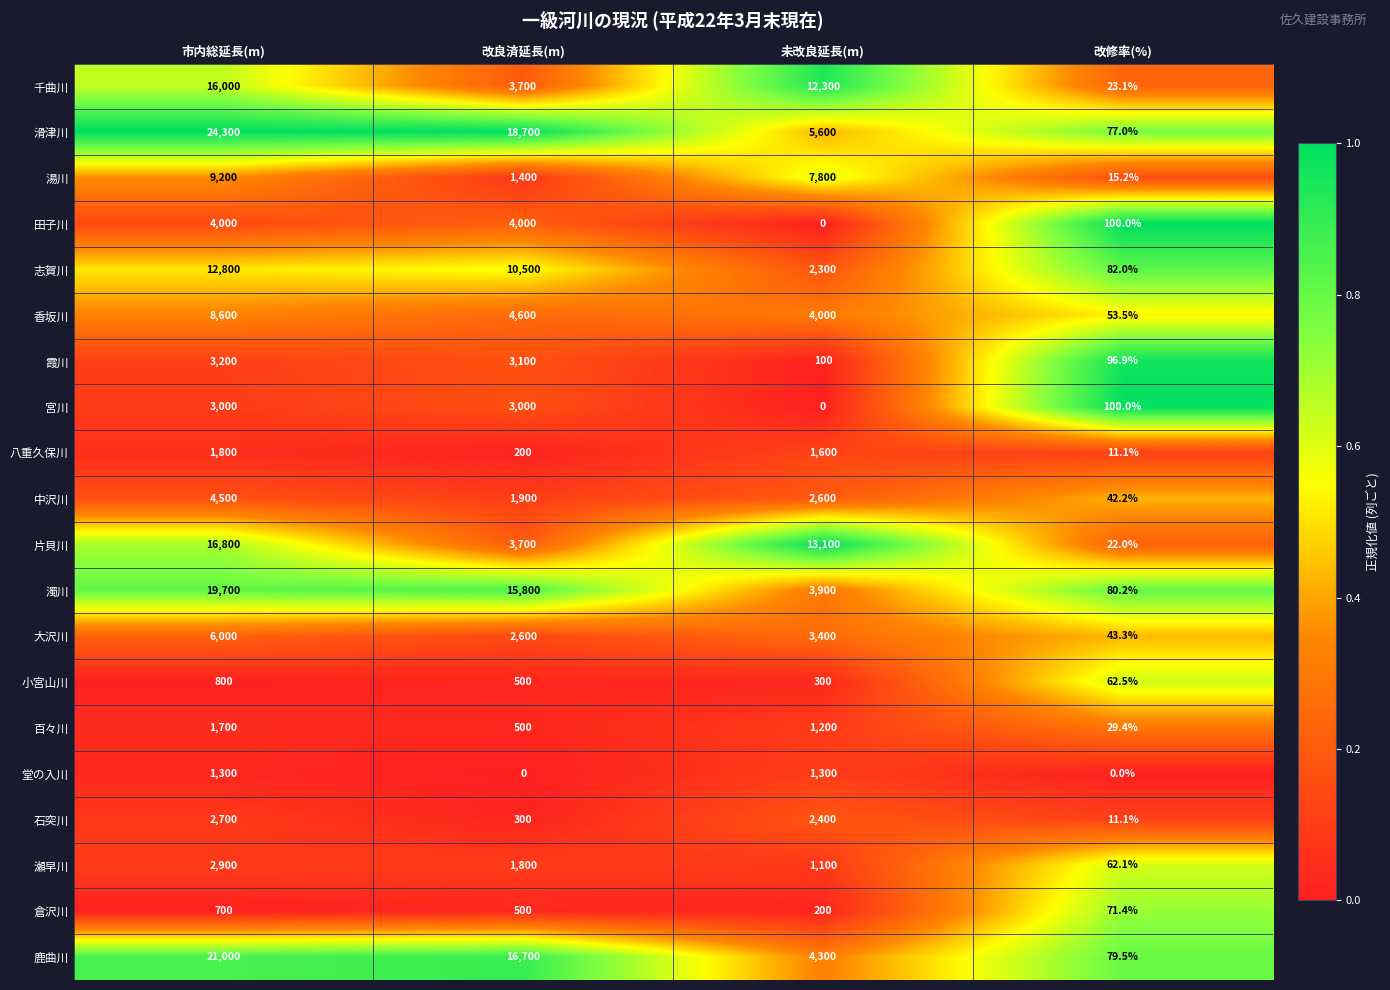

What is the sum of the 瀬早川 values at 改良済延長(m) and 未改良延長(m)?

2900.0